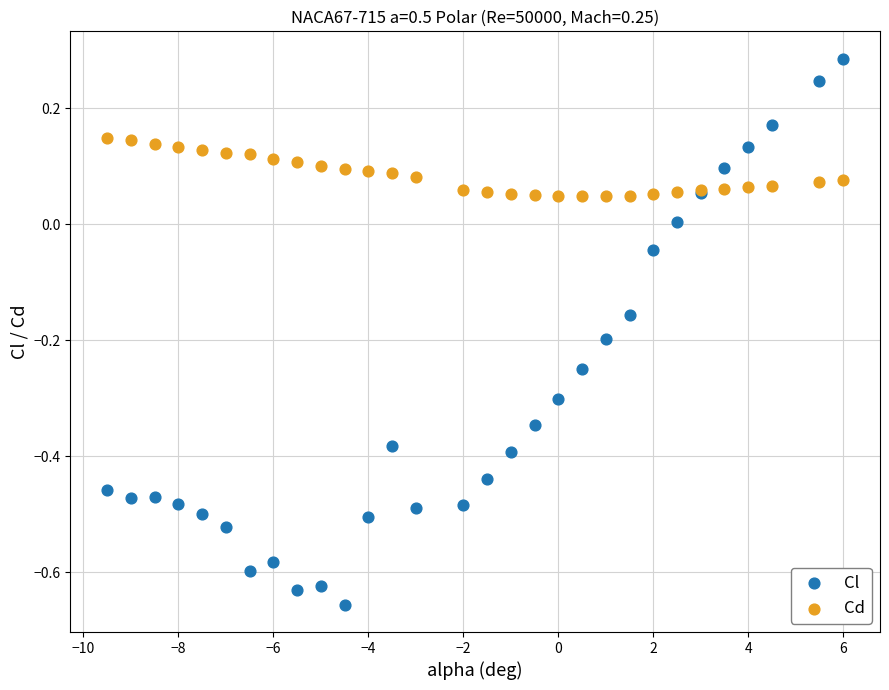

Which series contains the highest Y value?

Cl